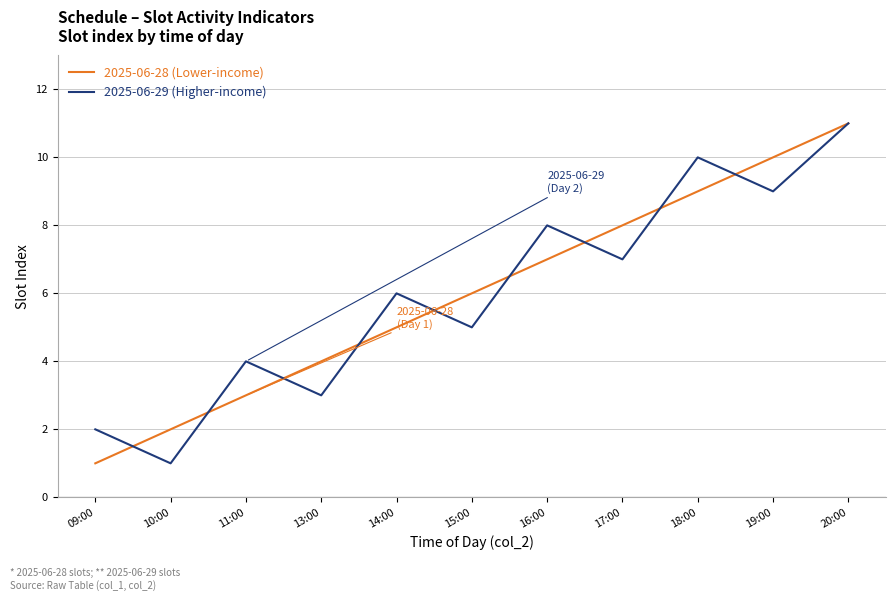

At which category is the sum across all series the highest?

20:00